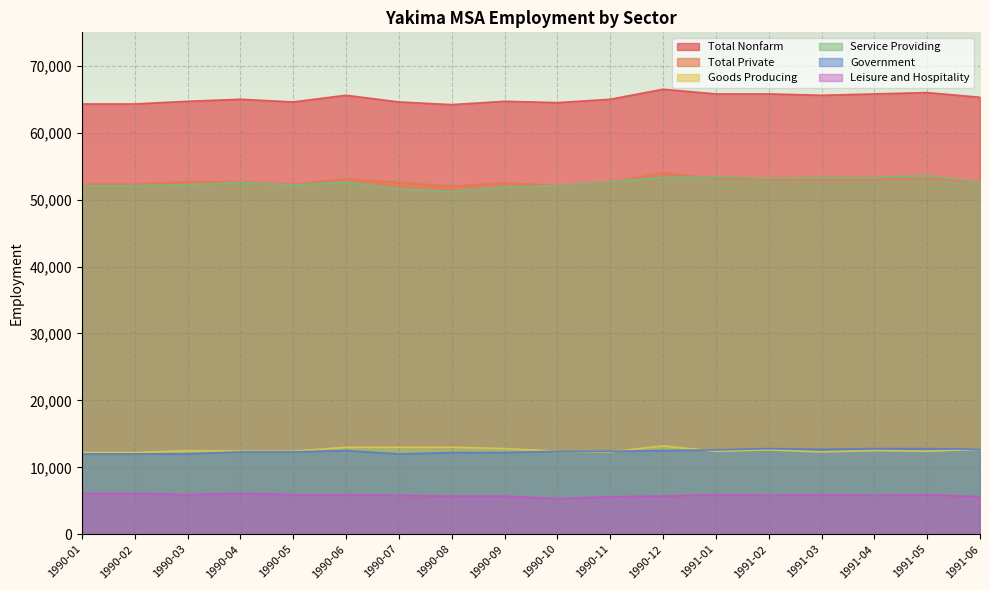

Rank the series at 1991-03 from highest to lowest value.

Total Nonfarm, Service Providing, Total Private, Government, Goods Producing, Leisure and Hospitality